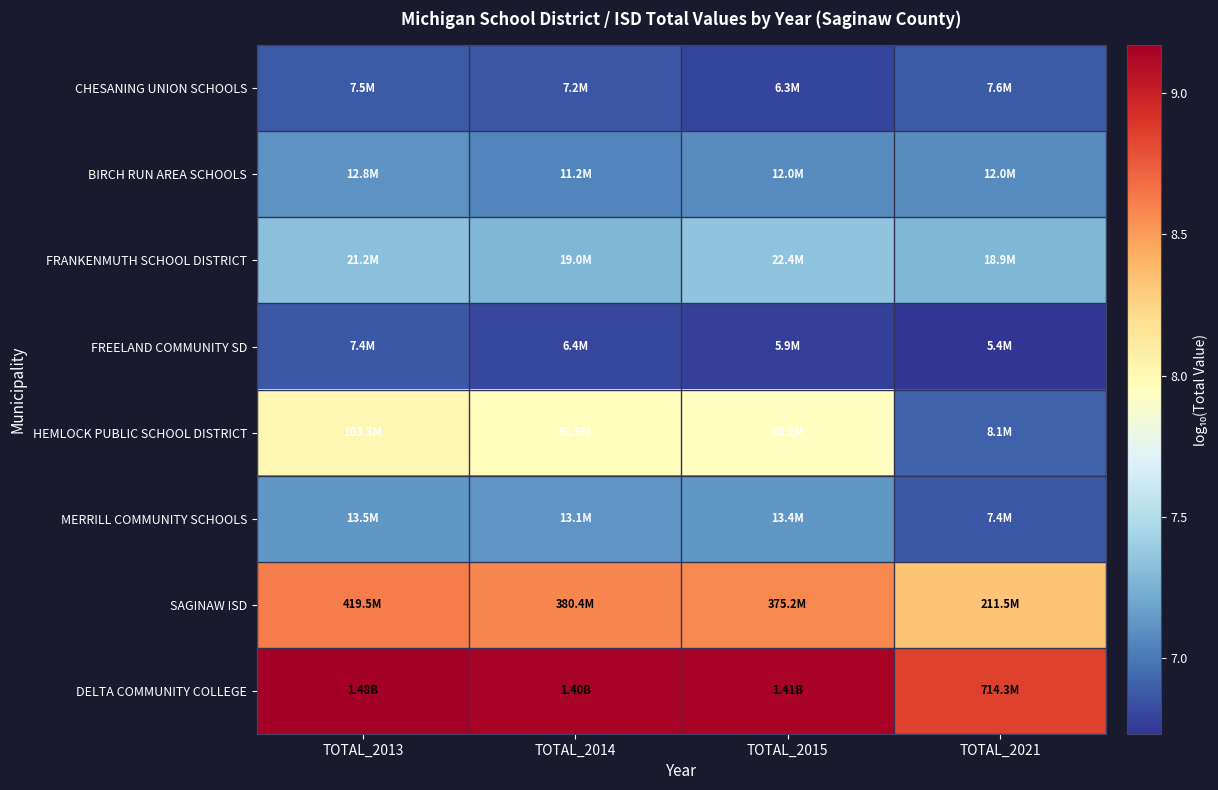

List the series in order of their peak value, lowest first.

FREELAND COMMUNITY SD, CHESANING UNION SCHOOLS, BIRCH RUN AREA SCHOOLS, MERRILL COMMUNITY SCHOOLS, FRANKENMUTH SCHOOL DISTRICT, HEMLOCK PUBLIC SCHOOL DISTRICT, SAGINAW ISD, DELTA COMMUNITY COLLEGE